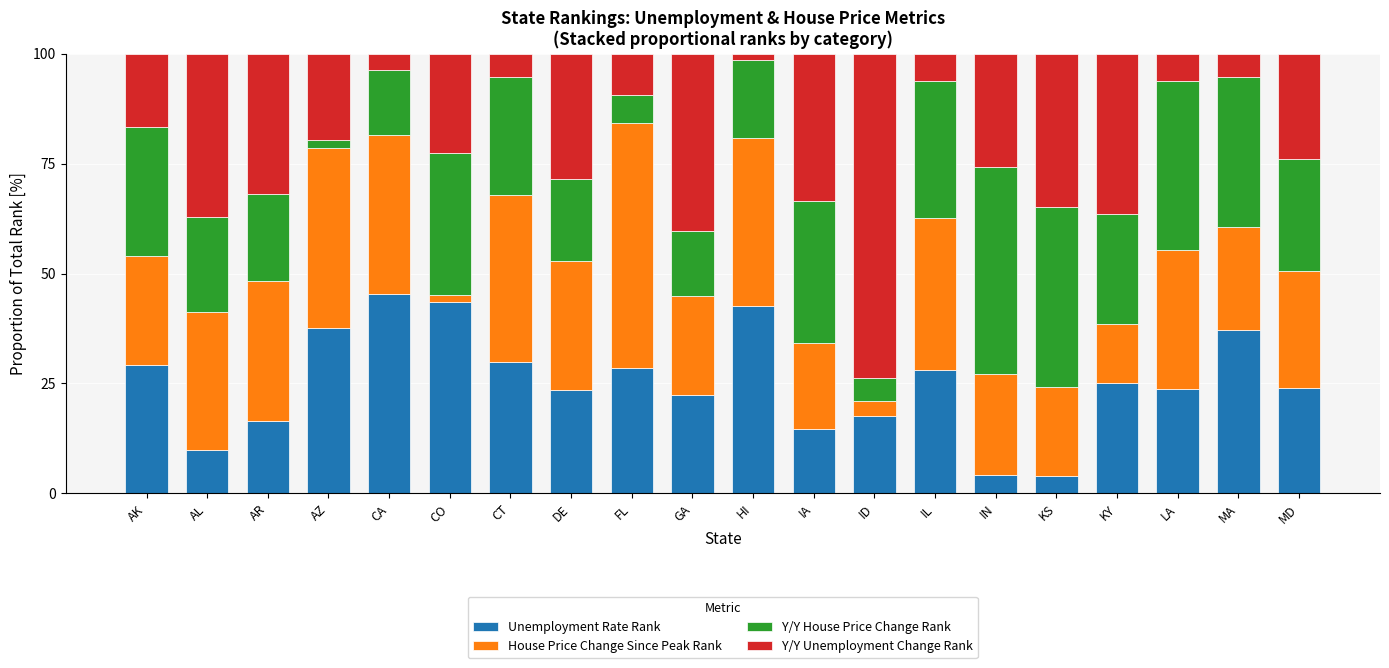

Does the chart contain any negative values?

No